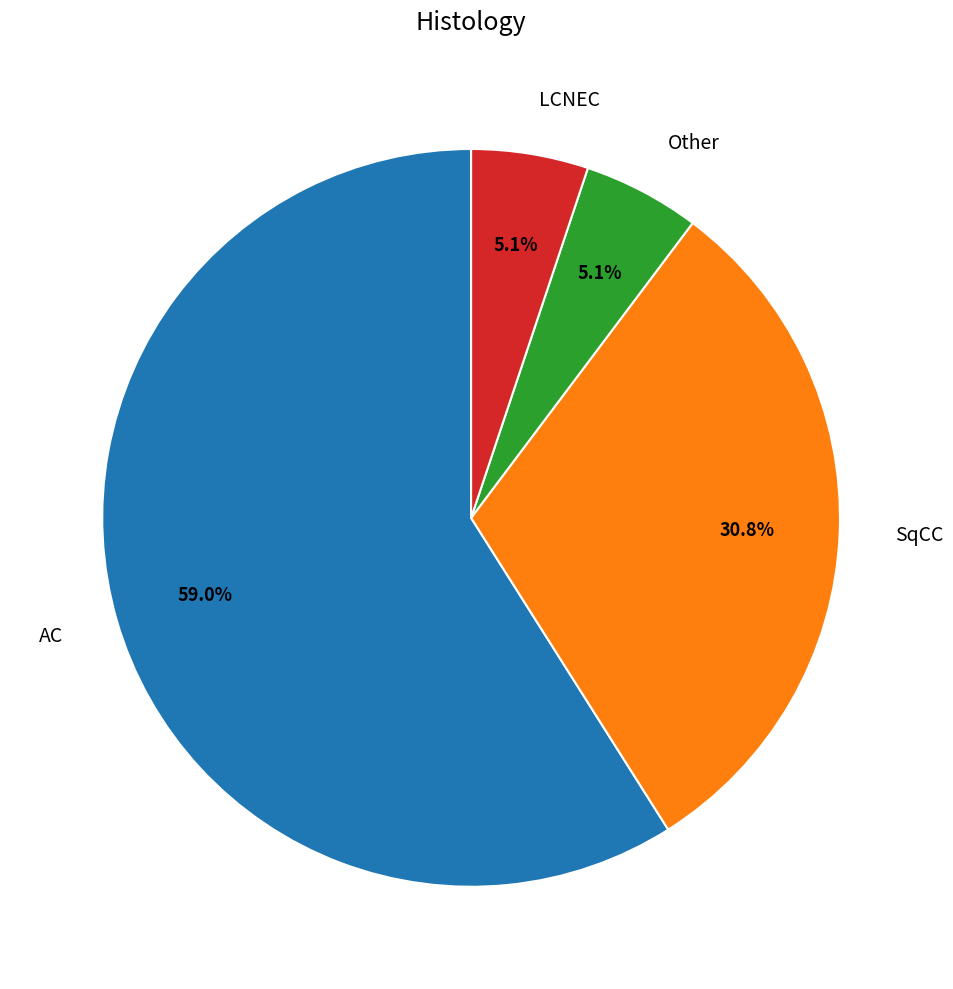

Does any single category account for the majority?

Yes